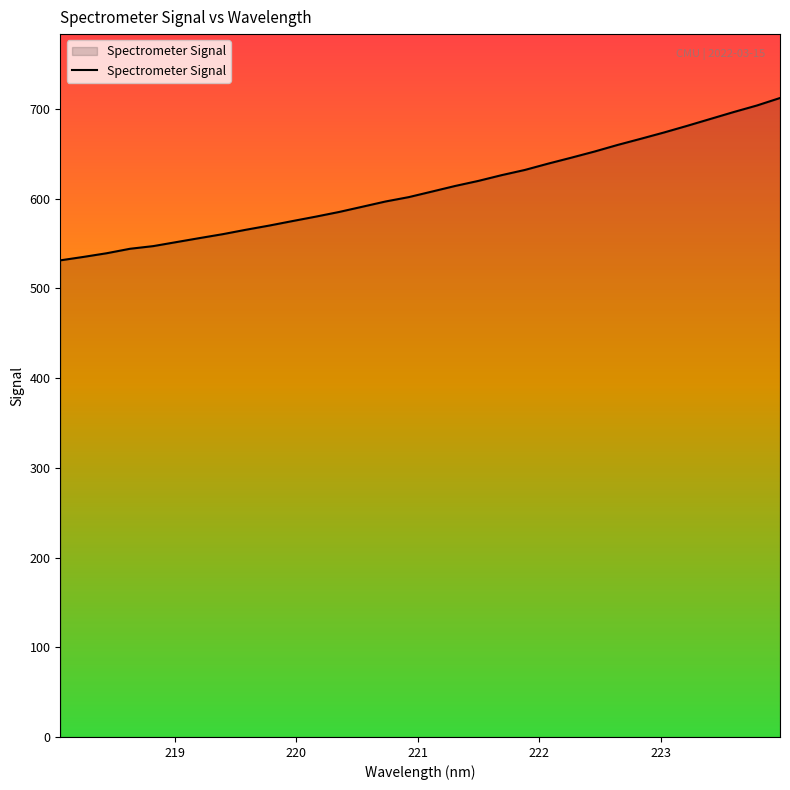

What is the smallest value displayed?

531.2